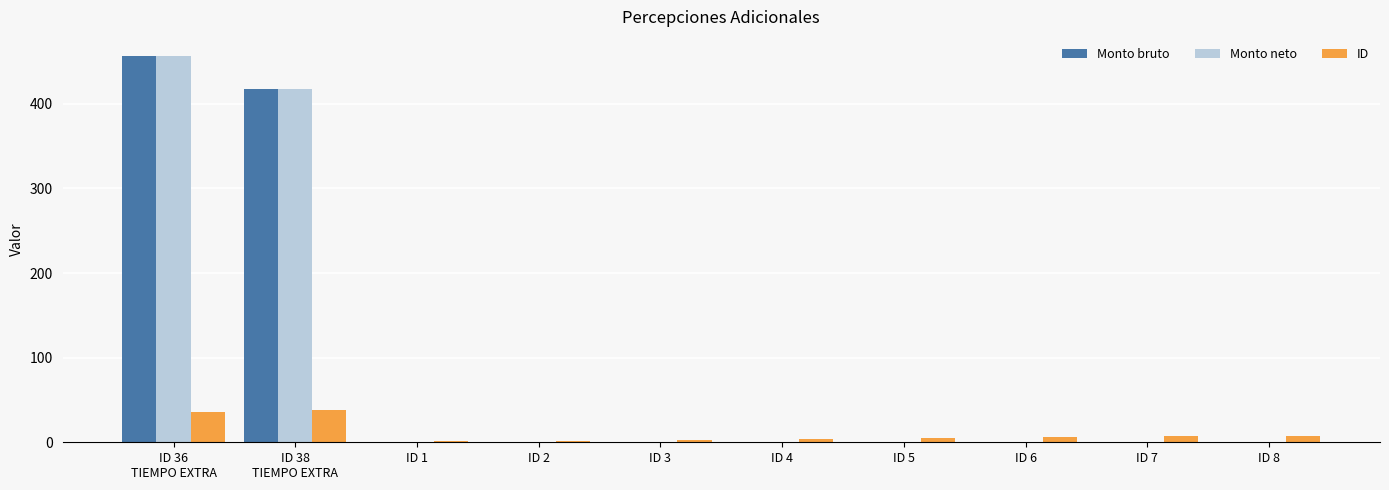

Where is Monto neto nearest to the value 228?

ID 38
TIEMPO EXTRA